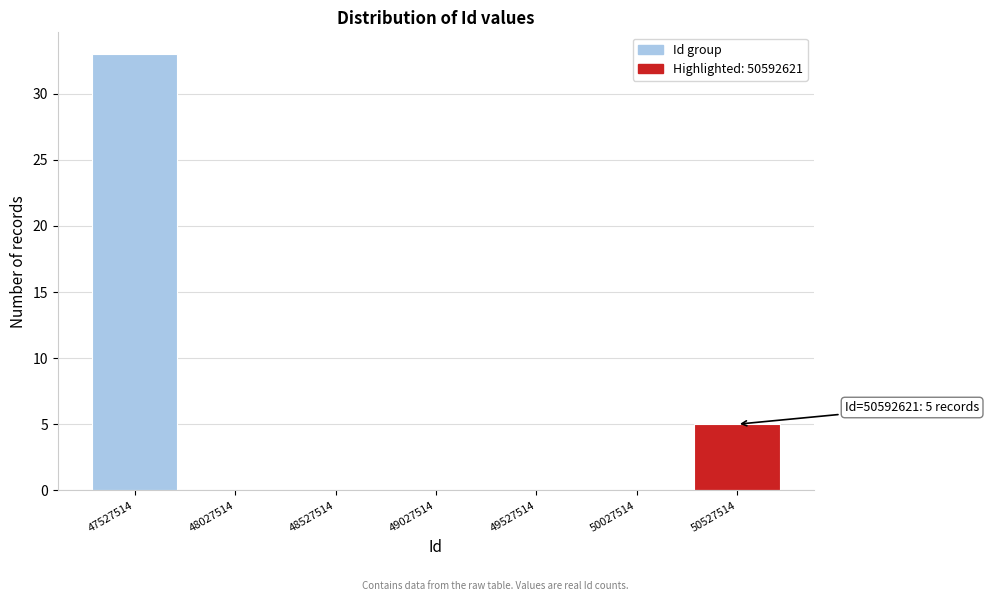

Reading left to right, extract all data points from this chart.

47527514=33	48027514=0	48527514=0	49027514=0	49527514=0	50027514=0	50527514=5